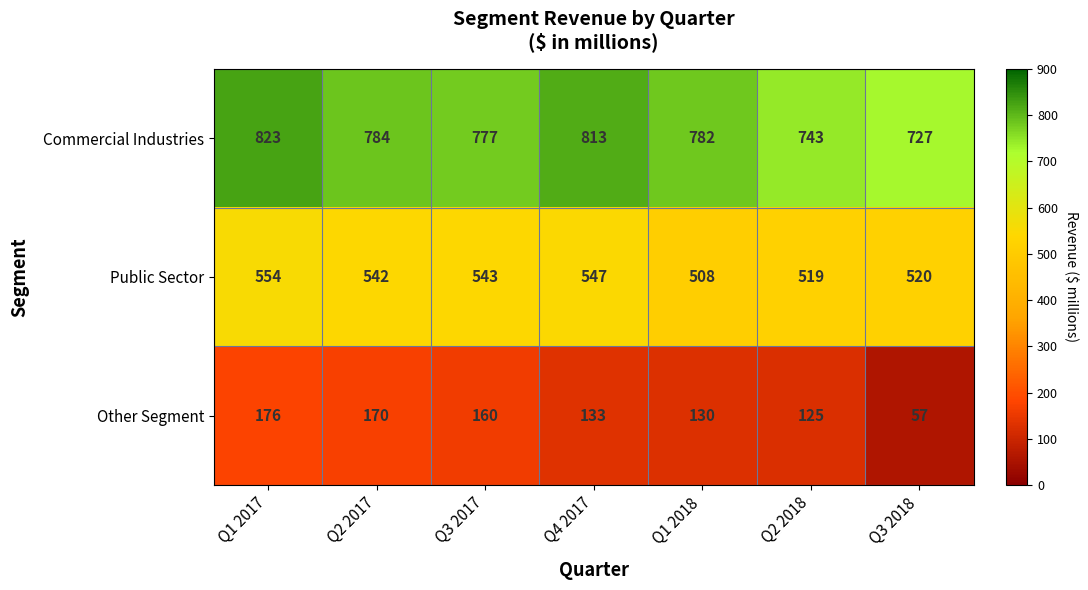

What is the total value across all series at Q1 2018?

1420